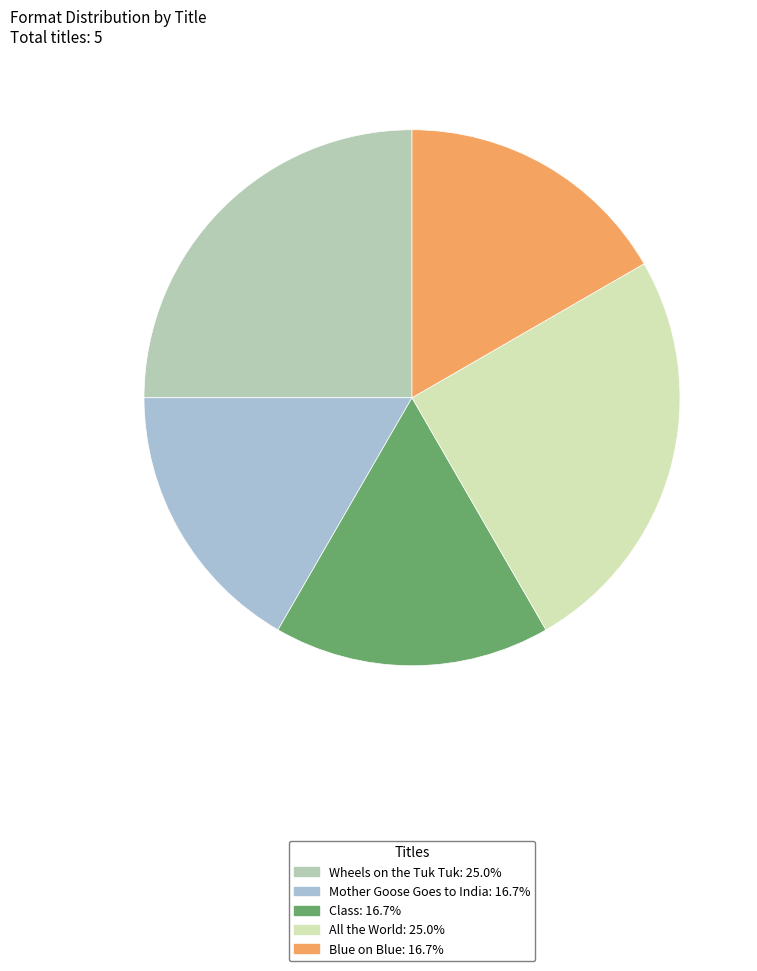

To the nearest percent, what is the average slice percentage?

20%